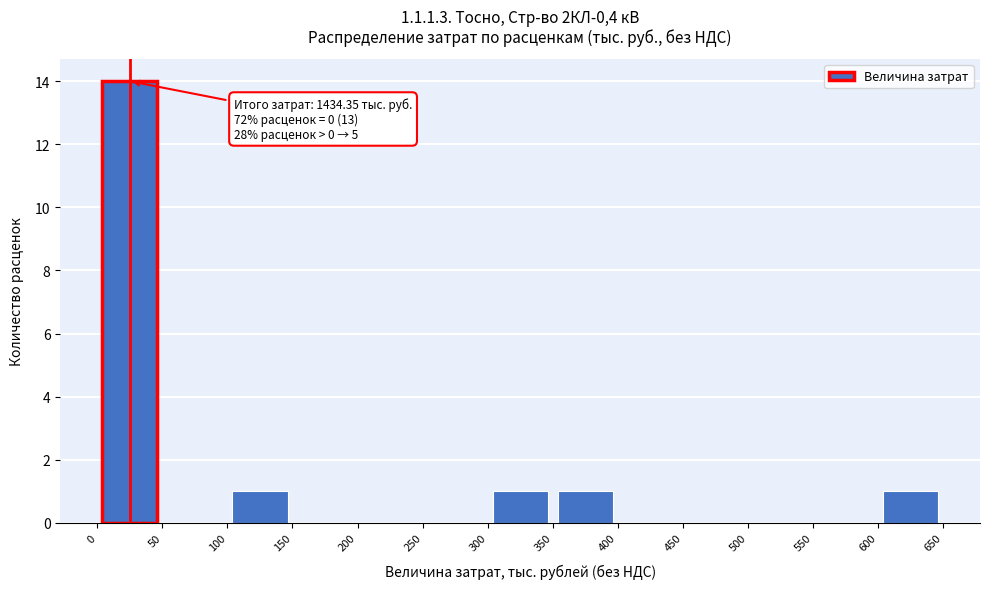

Over which range of the x-axis is the bar tallest?

0 to 50